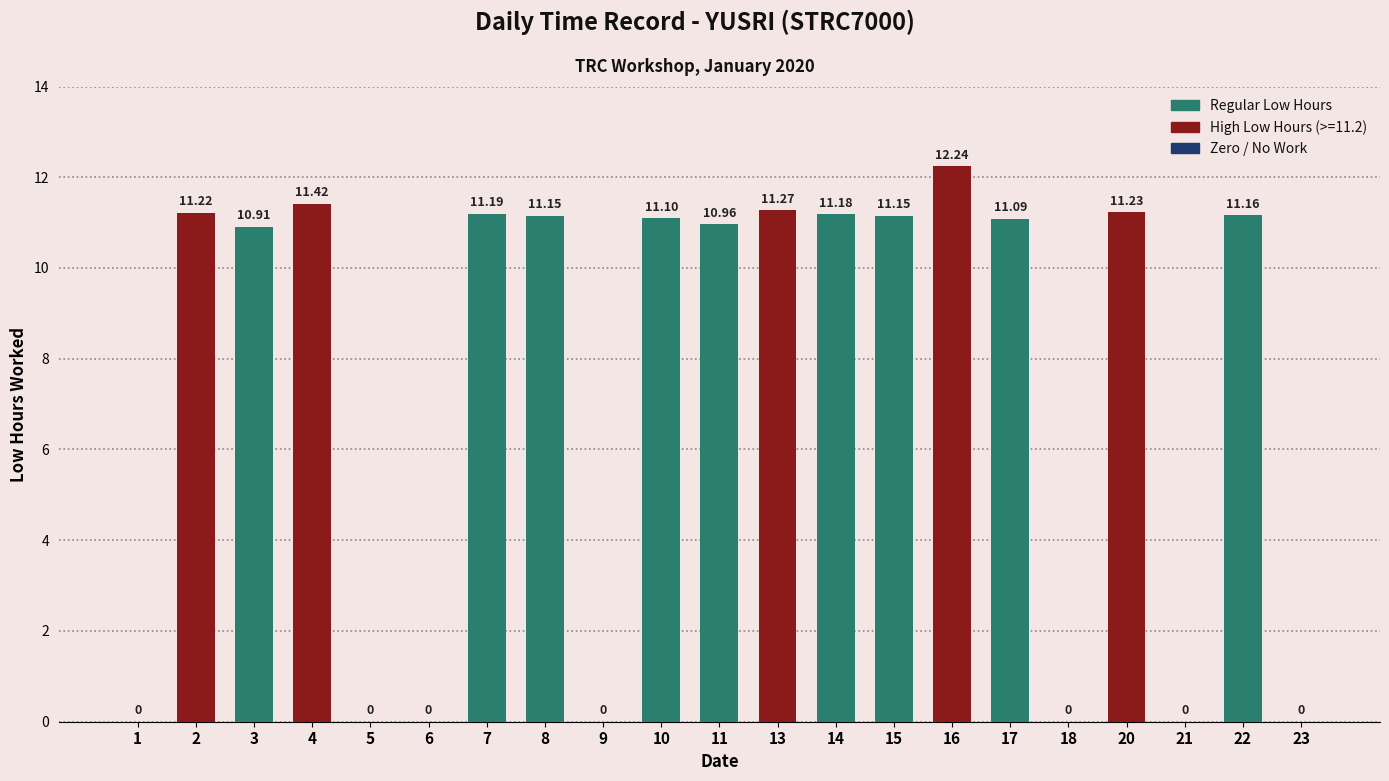

How many positive values are there?

14